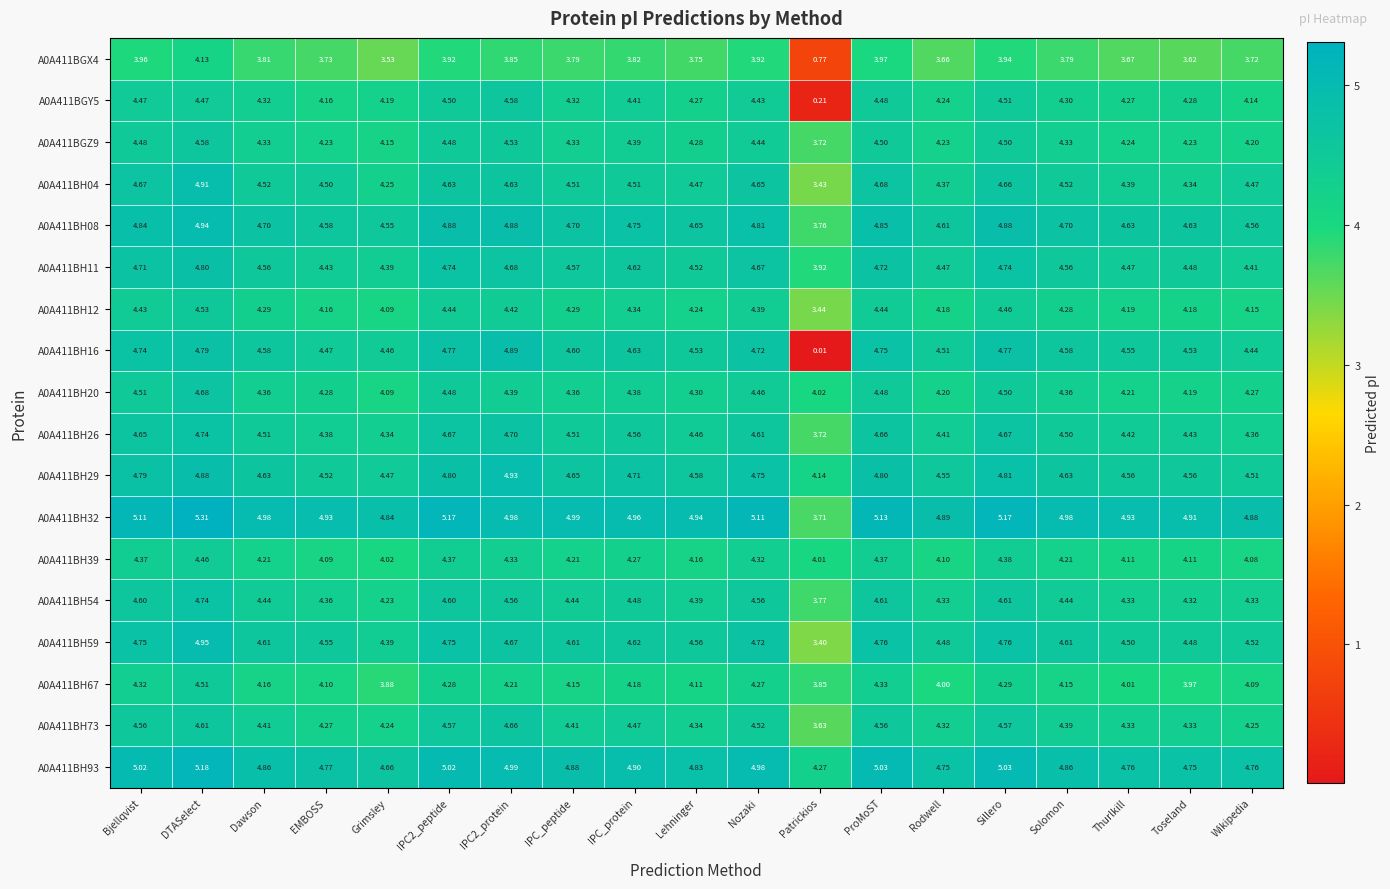

At which category does the chart reach its minimum across all series?

Patrickios